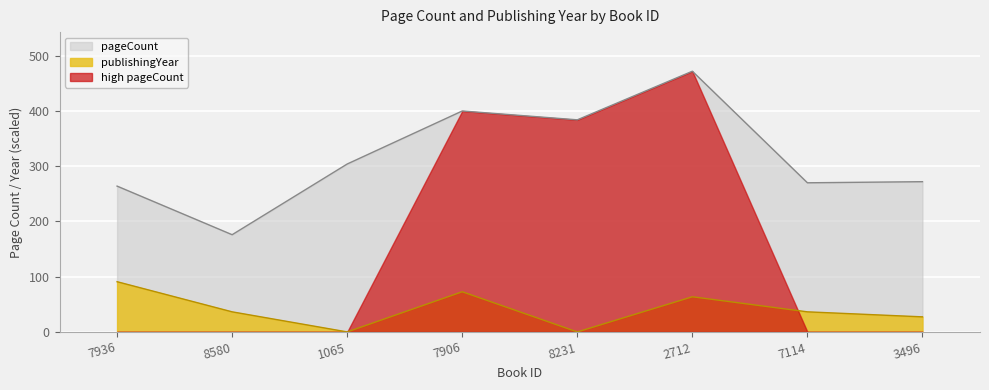

What is the highest value of the publishingYear series?

90.9